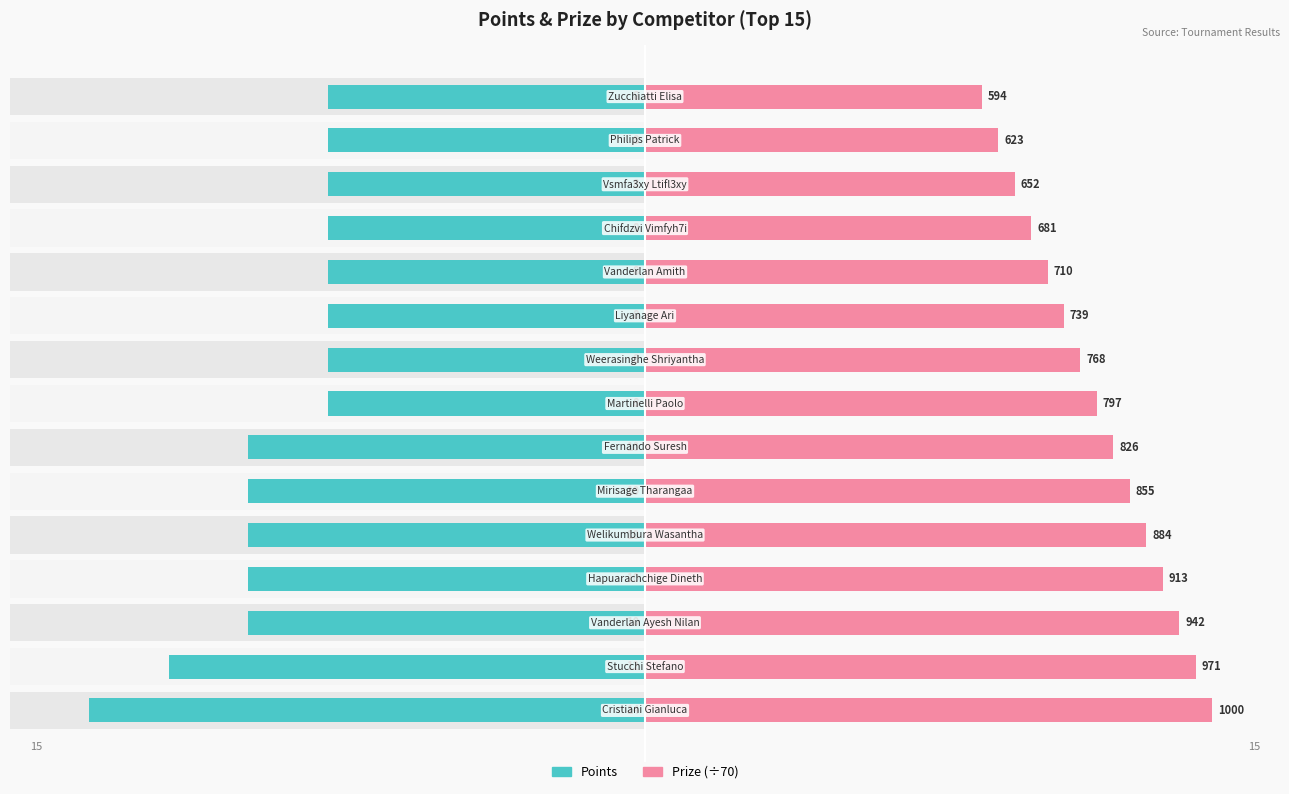

The value of Points at 15 is -8.0. True or false?

True